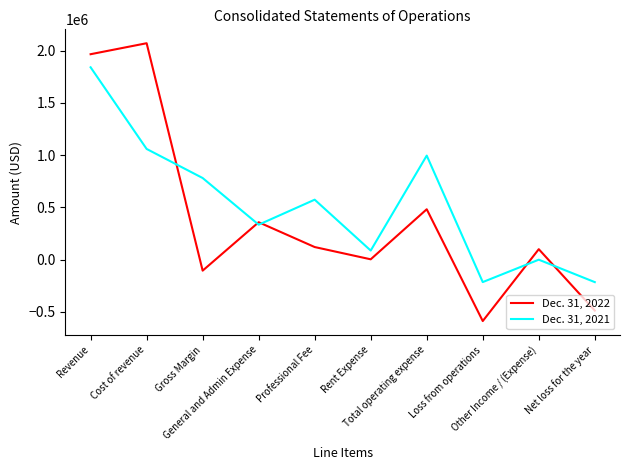

True or false: Dec. 31, 2022 and Dec. 31, 2021 cross at least once.

True